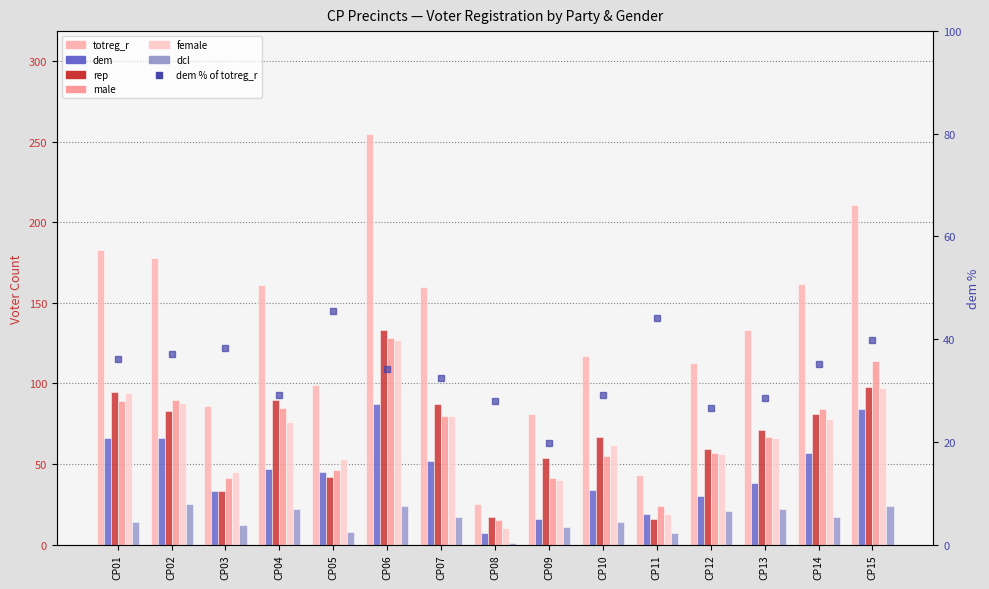

The value of totreg_r at CP02 is 178. True or false?

True